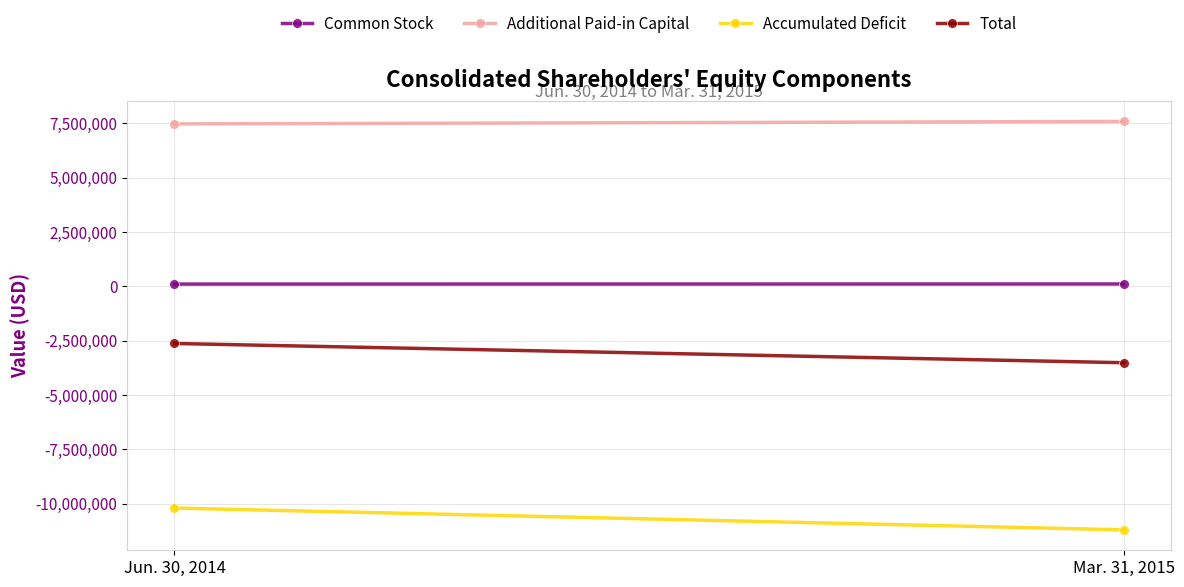

At Jun. 30, 2014, list the series in order from smallest to largest.

Accumulated Deficit, Total, Common Stock, Additional Paid-in Capital